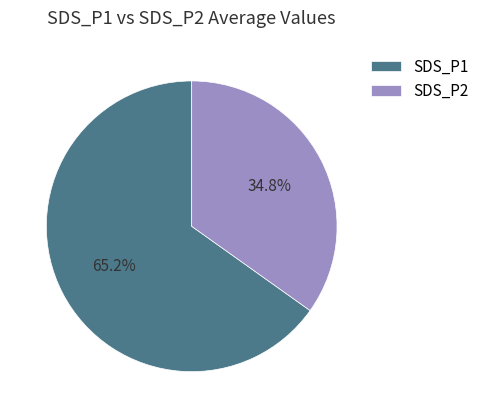

What percentage is the SDS_P2 slice, to the nearest percent?

35%